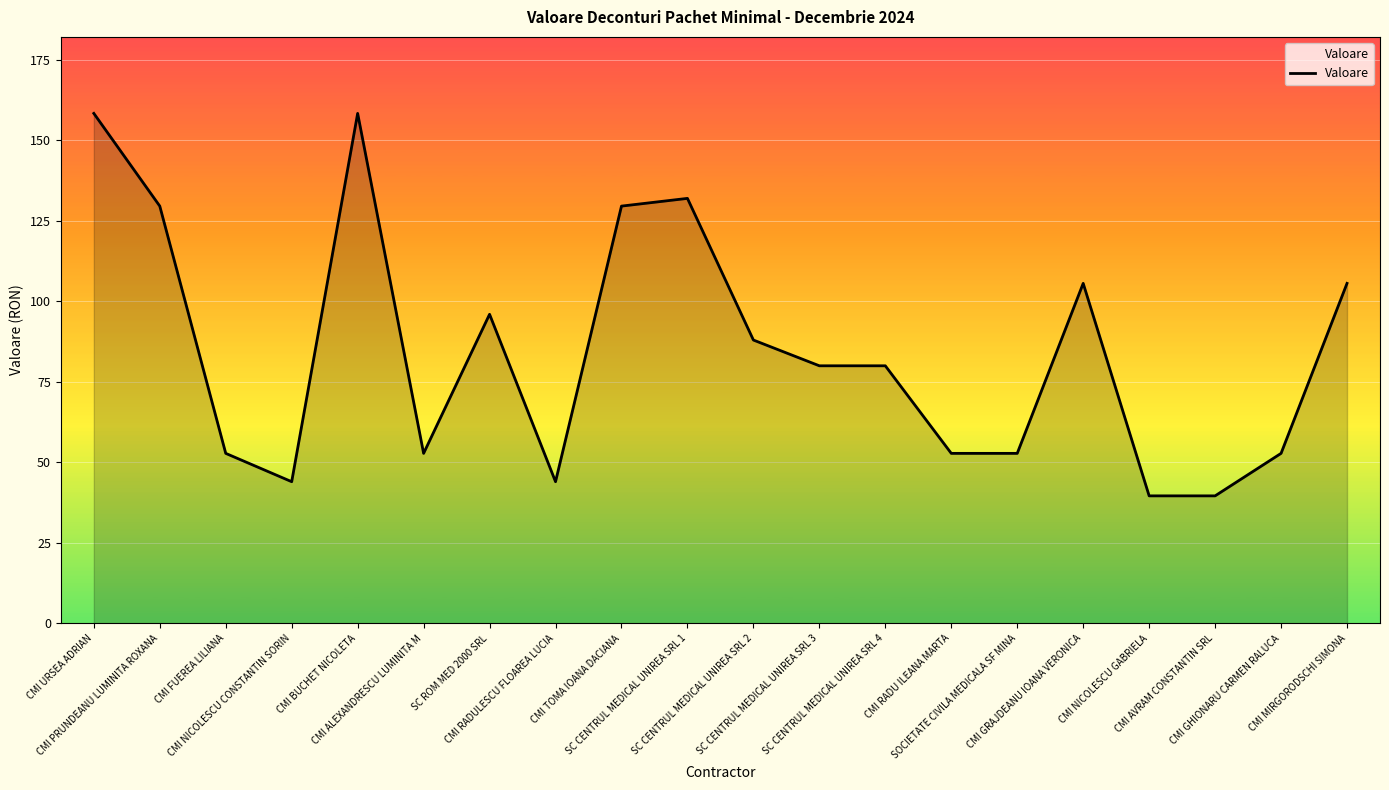

True or false: the data shows 31.8 at SC CENTRUL MEDICAL UNIREA SRL 4.

False